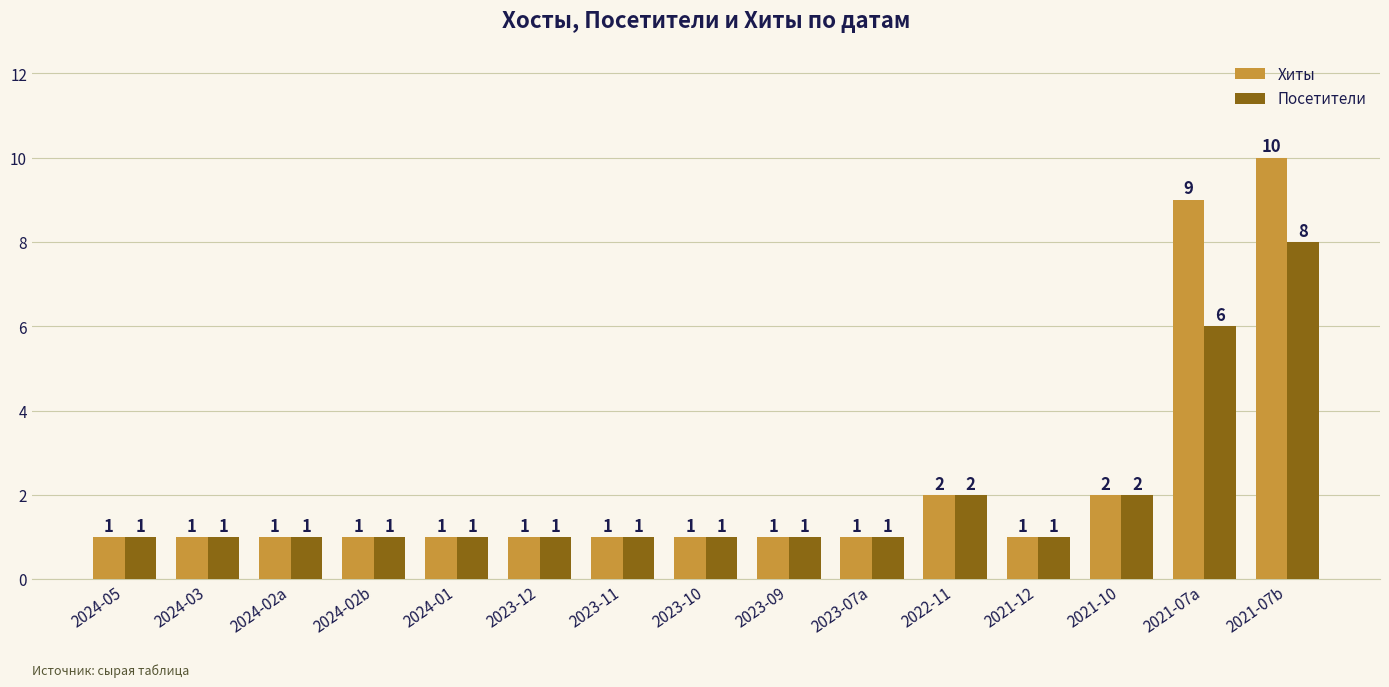

The value of Хиты at 2024-05 is 1. True or false?

True